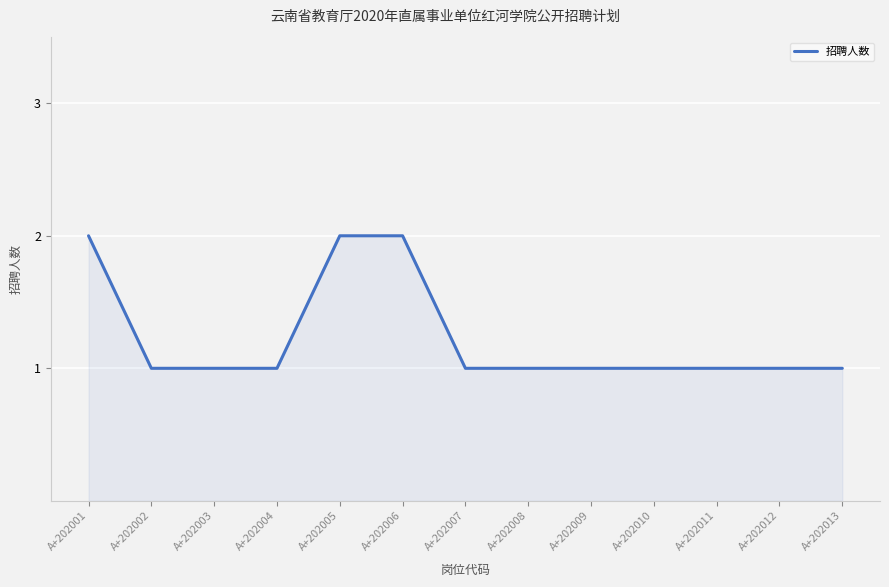

True or false: the data shows 1 at A+202009.

True